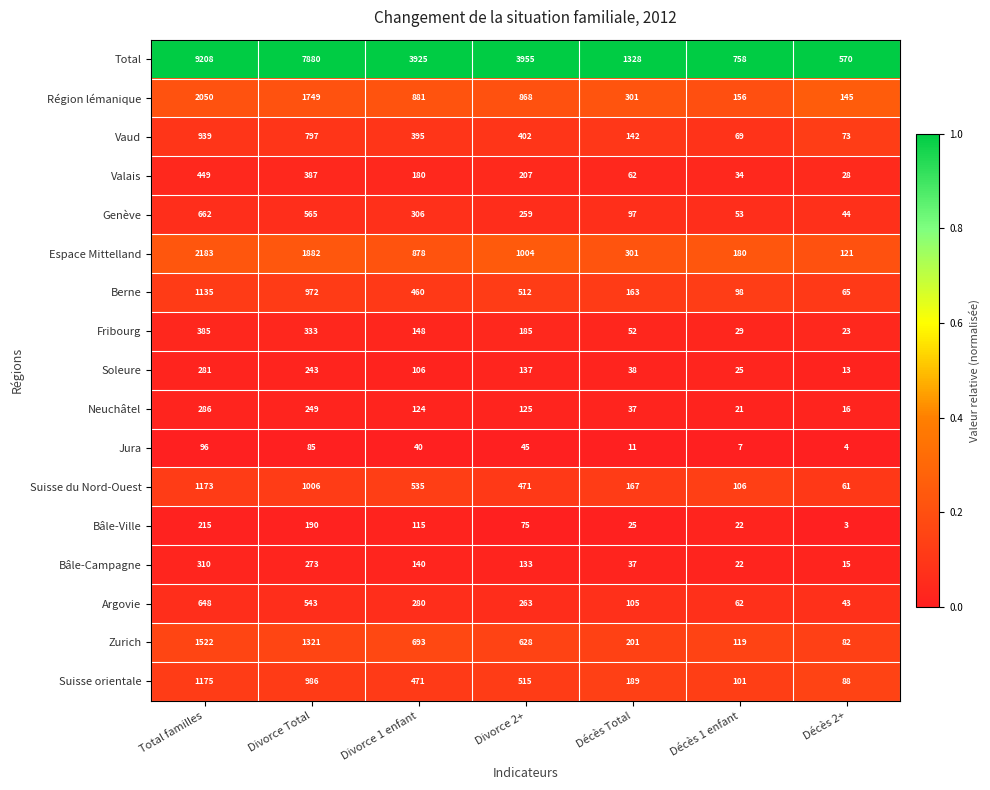

The Suisse du Nord-Ouest series shows 848 at Divorce 1 enfant. True or false?

False